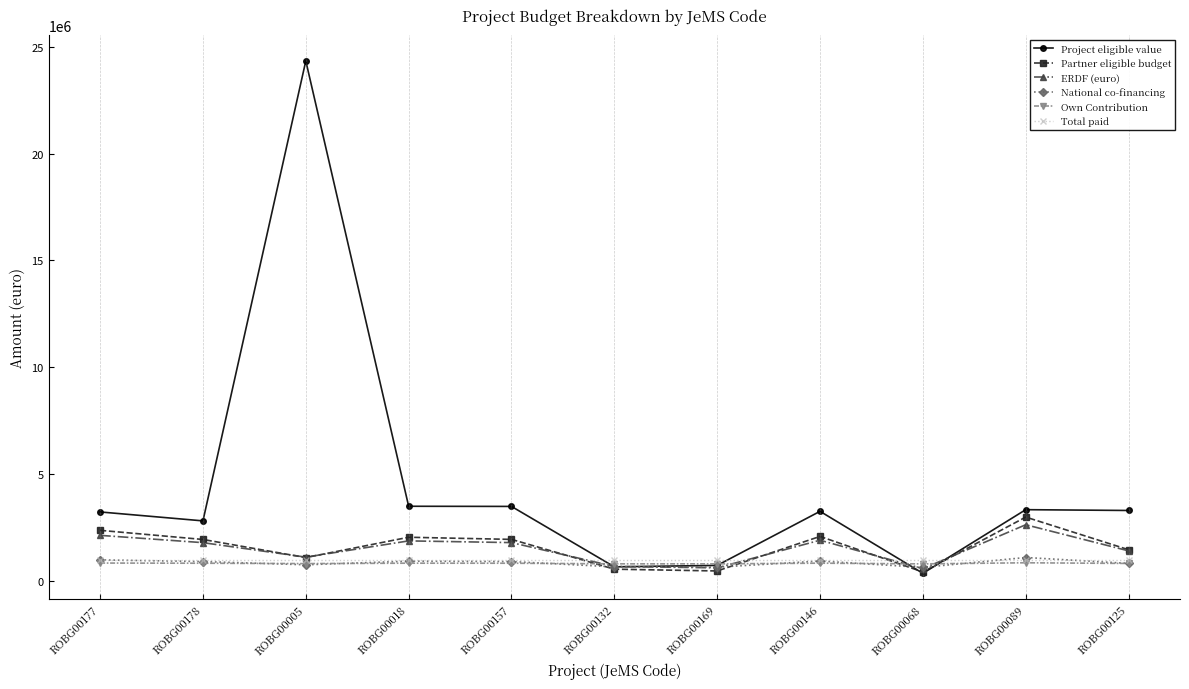

True or false: National co-financing has more than 0 points higher than both neighbors.

True